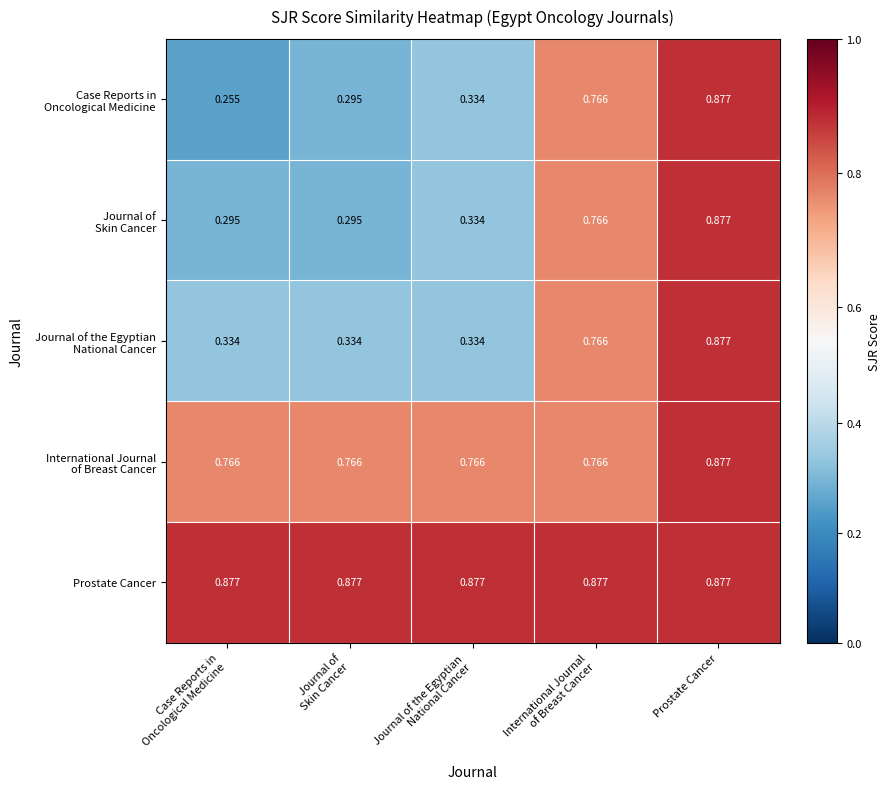

Which series has the largest total across all categories?

Prostate Cancer